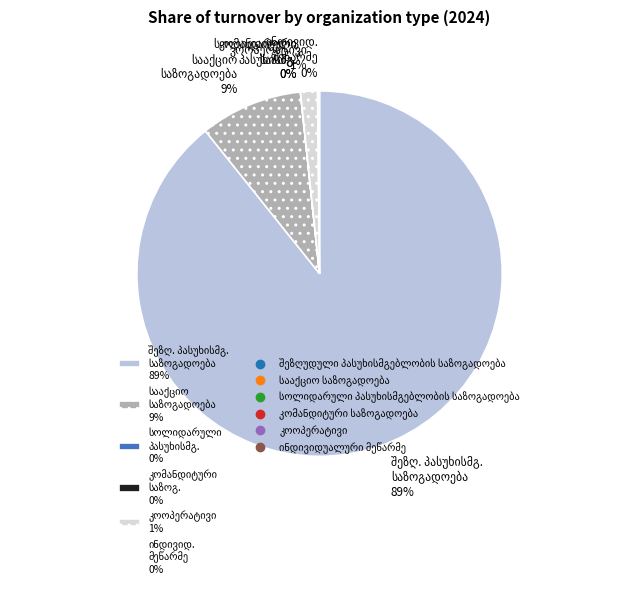

To the nearest percent, what is the difference between the სააქციო საზოგადოება and ინდივიდუალური მეწარმე slice percentages?

9%